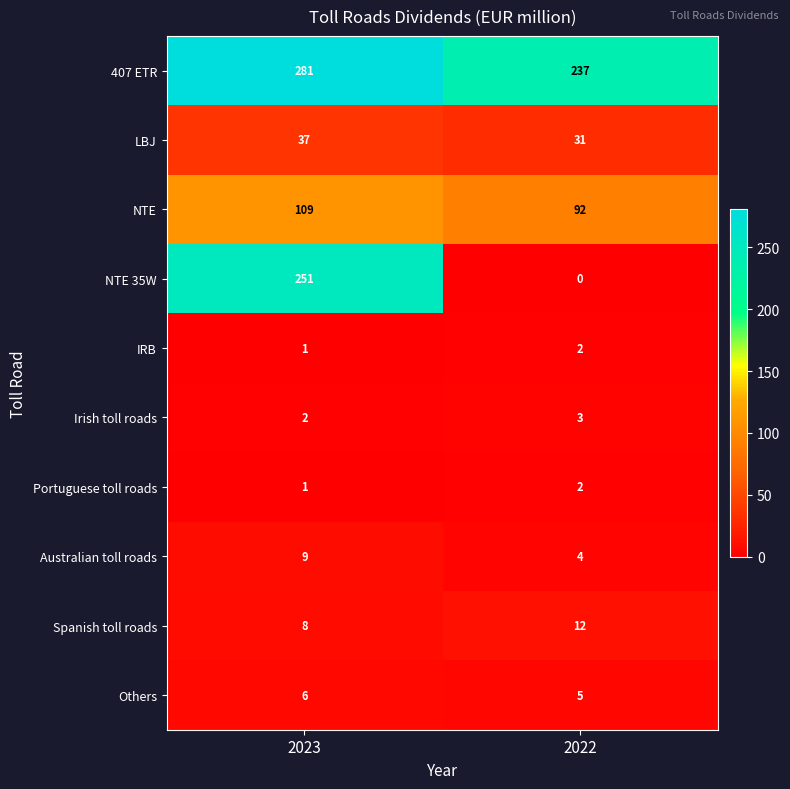

What is the difference between the maximum and minimum values in the LBJ series?

6